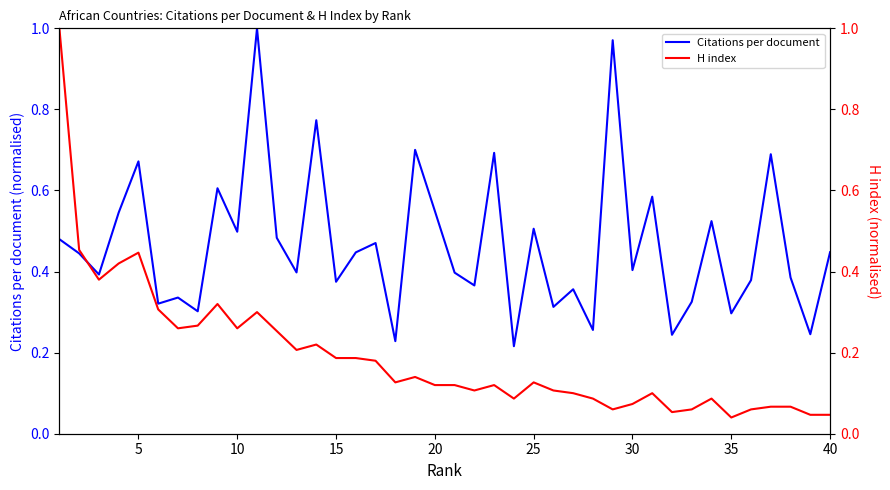

The Citations per document series shows 0.5 at 10. True or false?

True